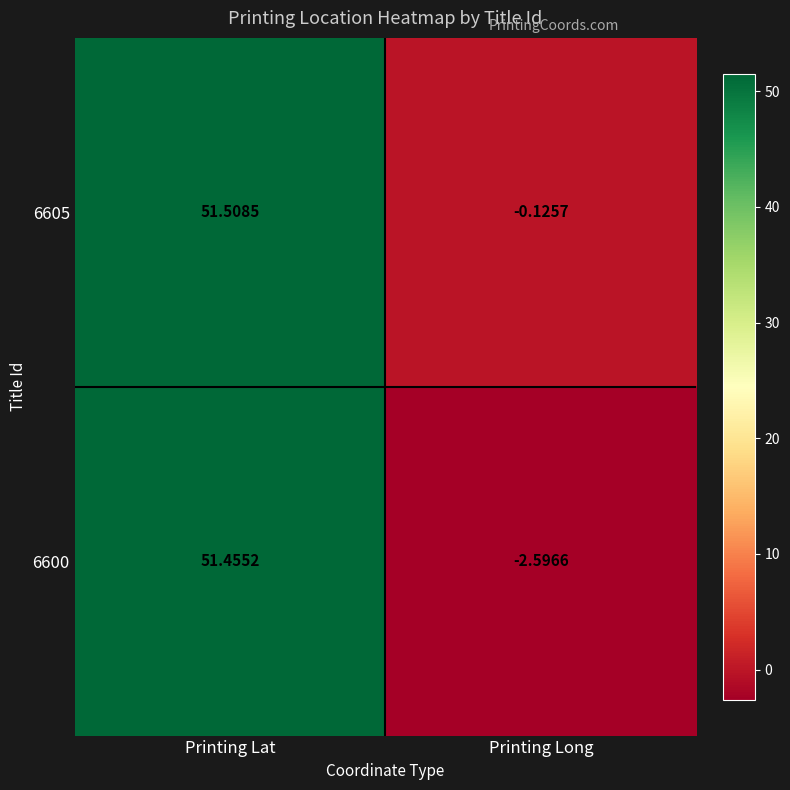

At which category is the sum across all series the highest?

Printing Lat